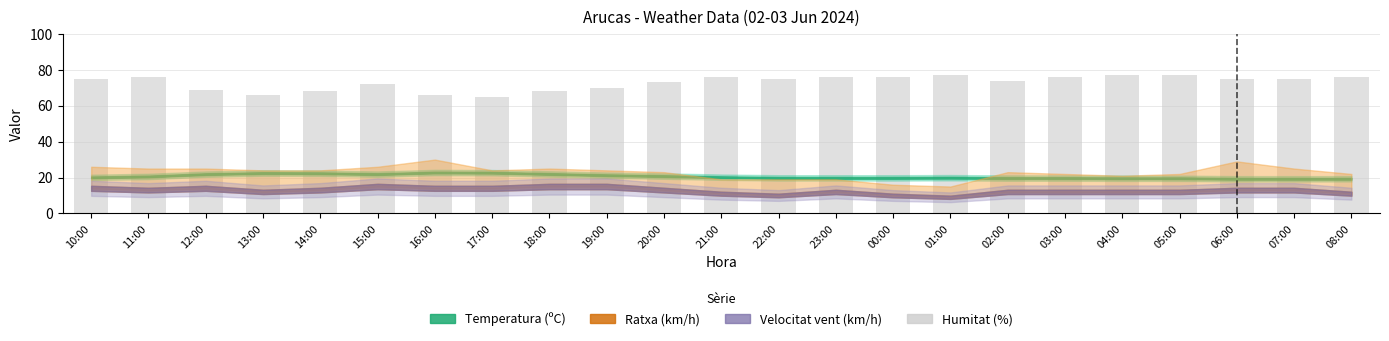

What is the label of the 5th bar from the right?

04:00